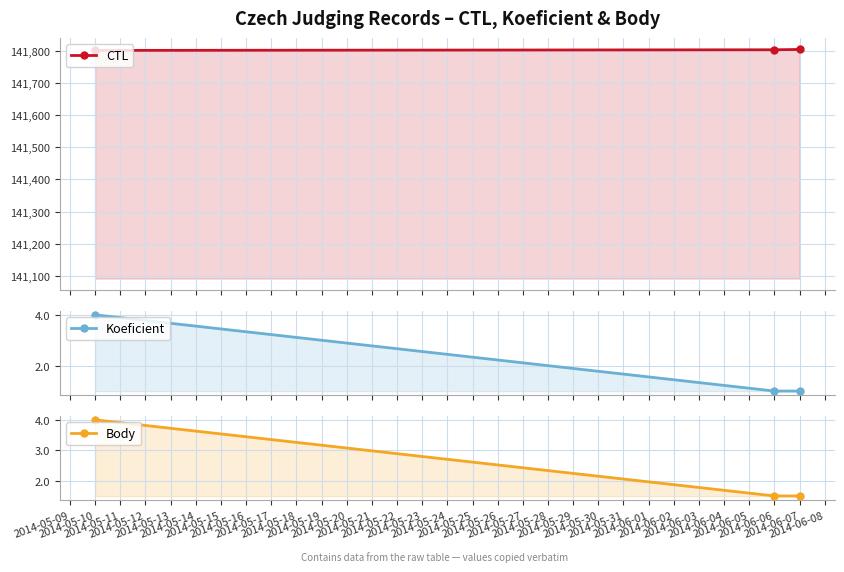

What is the value of the Body point at the 1st from the left?

4.0